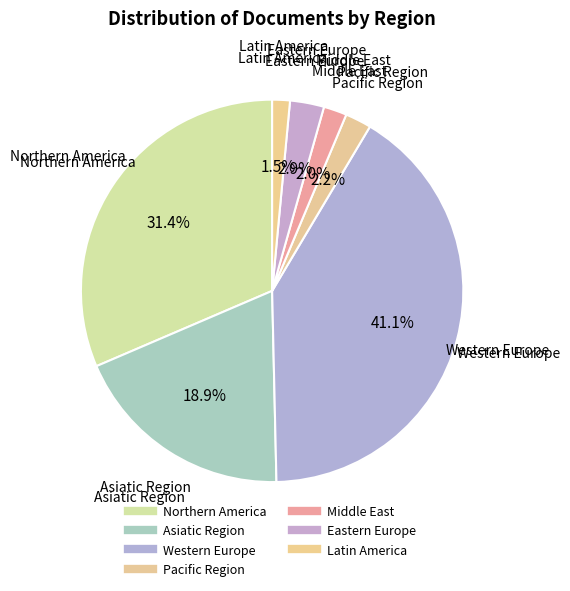

How many slices are in this pie chart?

7